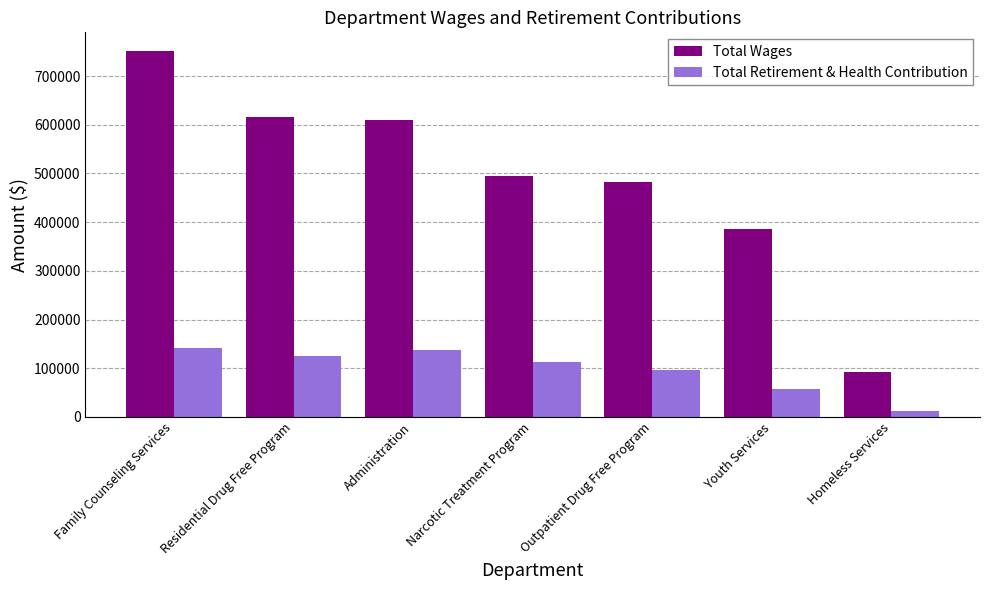

Reading right to left, extract all data points from this chart.

Total Wages: Homeless Services=92637	Youth Services=386222	Outpatient Drug Free Program=482330	Narcotic Treatment Program=493968	Administration=610786	Residential Drug Free Program=615060	Family Counseling Services=752262
Total Retirement & Health Contribution: Homeless Services=12880	Youth Services=57695	Outpatient Drug Free Program=96807	Narcotic Treatment Program=112577	Administration=136563	Residential Drug Free Program=125192	Family Counseling Services=141472